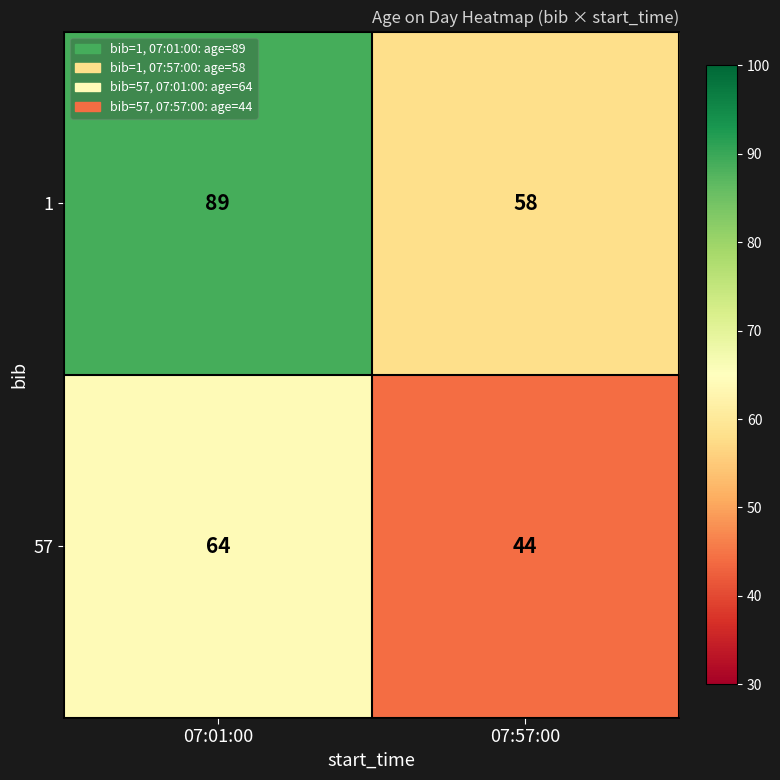

List the series in order of their overall mean, lowest first.

57, 1